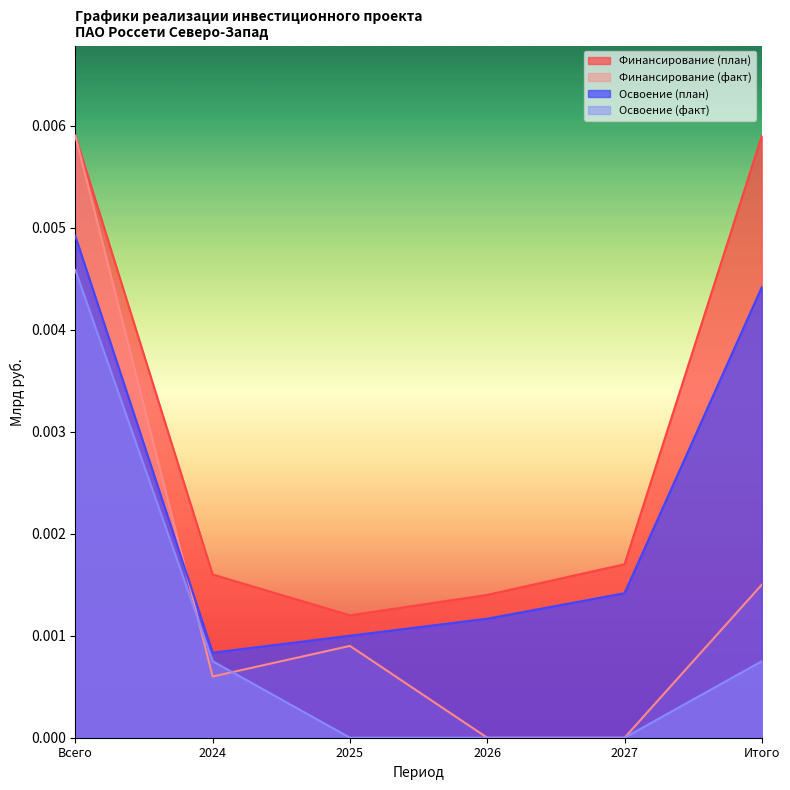

How many lines are shown in the chart?

4